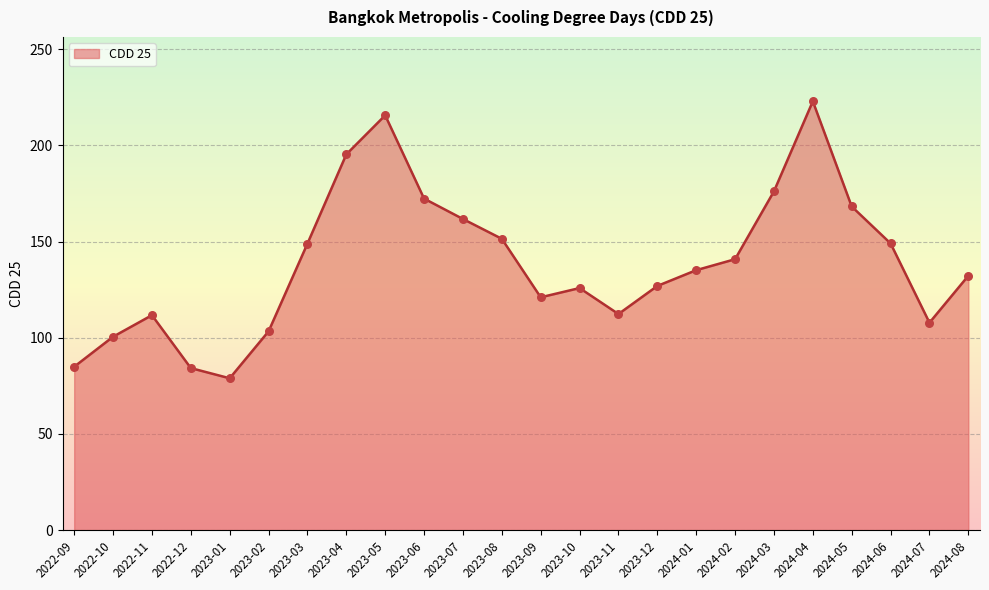

Approximately how many times larger is the value at 2023-04 compared to 2022-11?

1.7